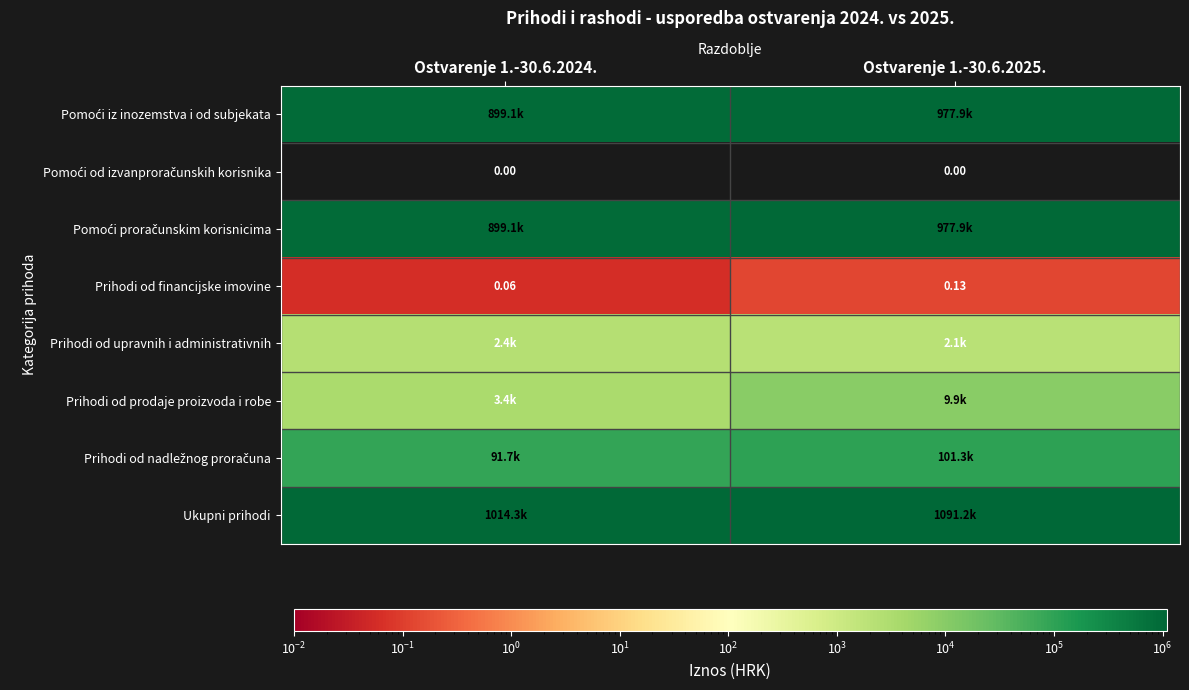

List the series in order of their peak value, highest first.

Ukupni prihodi, Pomoći iz inozemstva i od subjekata, Pomoći proračunskim korisnicima, Prihodi od nadležnog proračuna, Prihodi od prodaje proizvoda i robe, Prihodi od upravnih i administrativnih, Prihodi od financijske imovine, Pomoći od izvanproračunskih korisnika